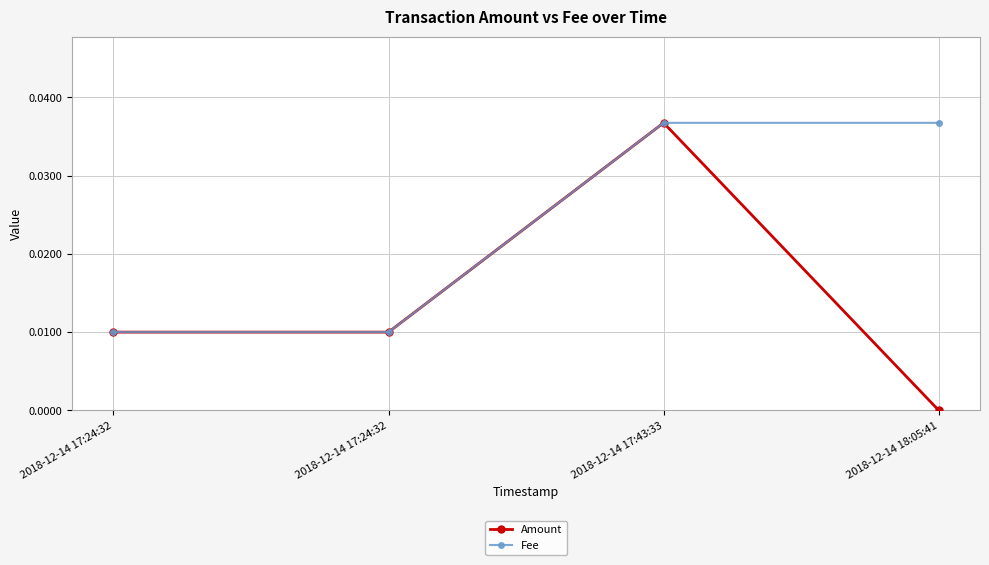

The value of Fee at 2018-12-14 17:24:32 is 0.0. True or false?

True